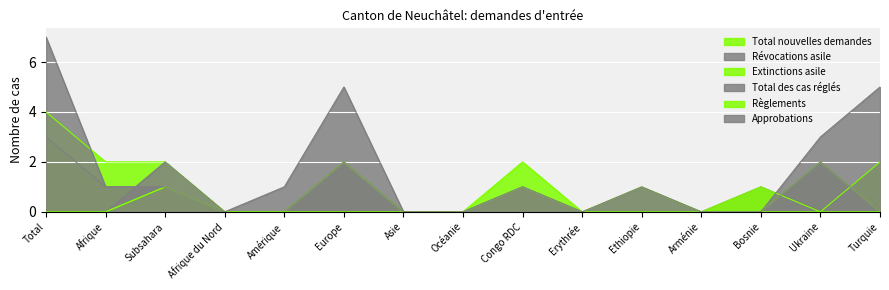

What is the value of the Révocations asile point at the 15th from the left?

2